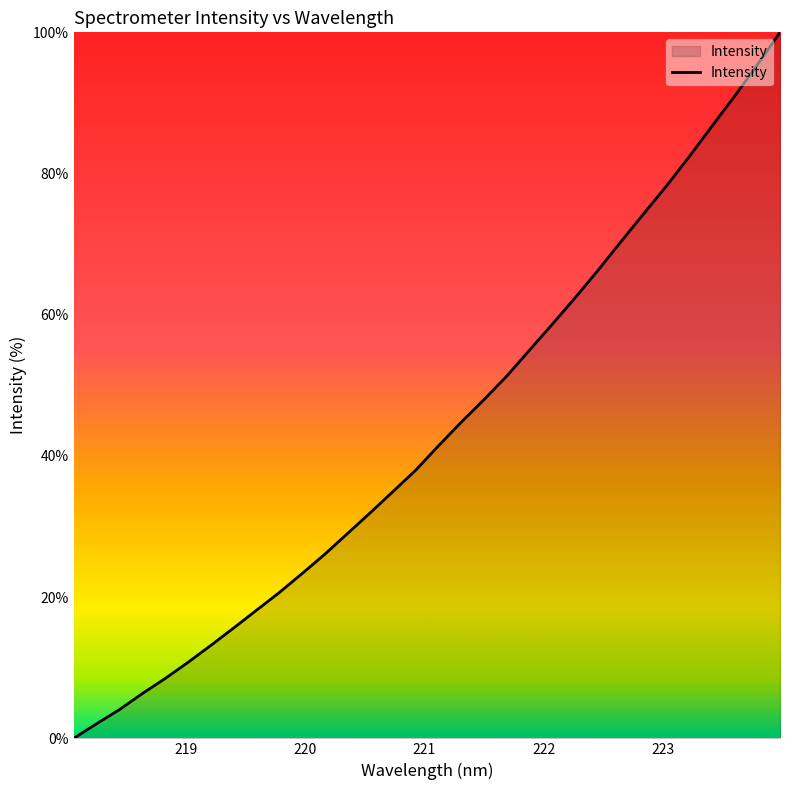

Reading left to right, transcribe all the data shown in this chart.

0.0	2.1	4.1	6.3	8.5	10.7	13.1	15.6	18.1	20.6	23.3	26.0	29.0	31.9	34.9	38.0	41.4	44.8	48.0	51.3	55.0	58.7	62.4	66.3	70.3	74.3	78.2	82.3	86.7	90.9	95.4	100.0